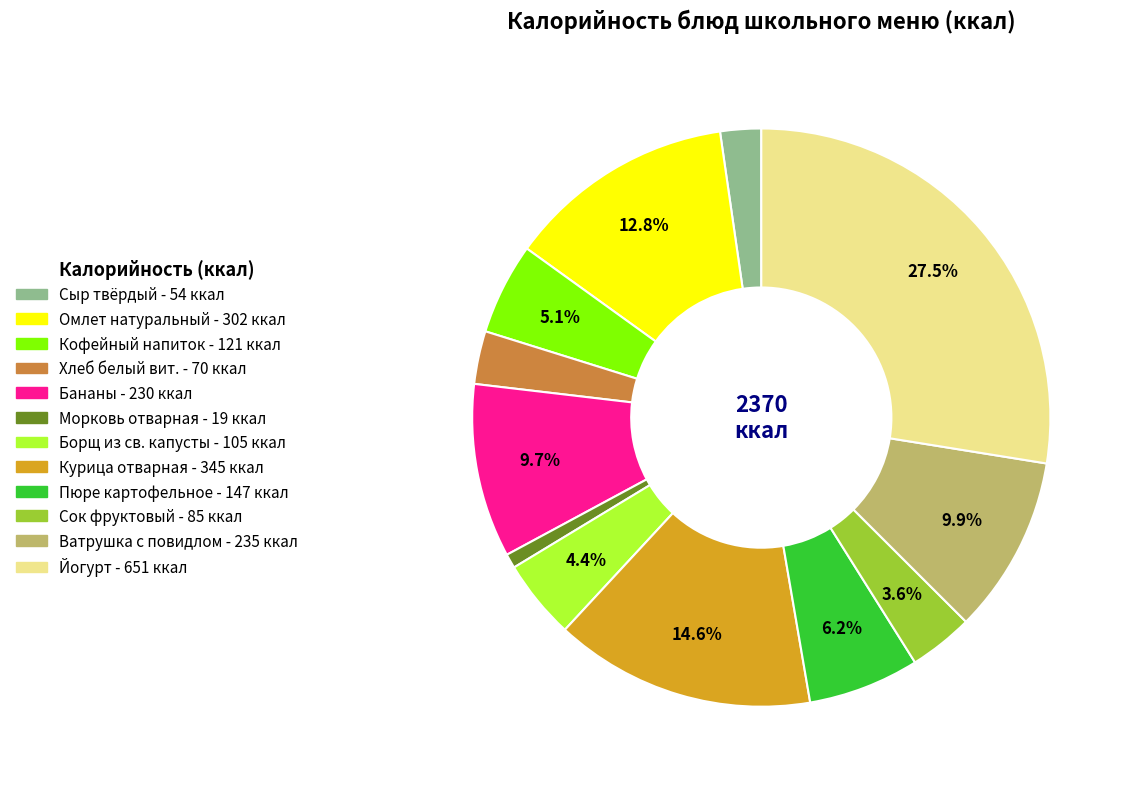

True or false: Бананы accounts for 10% of the total.

True